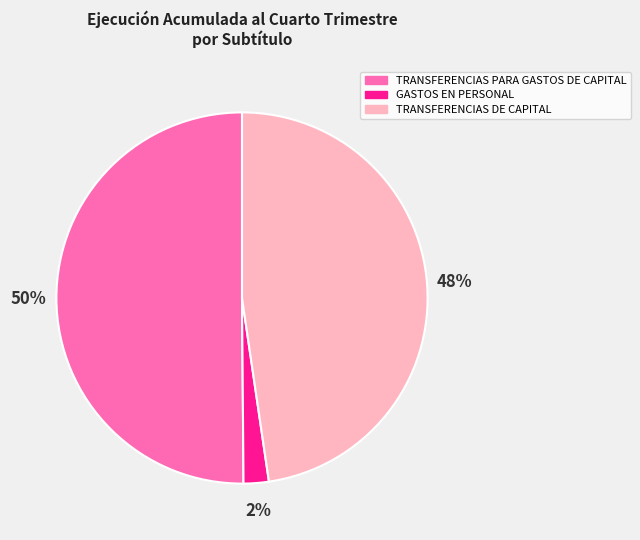

To the nearest percent, what is the average slice percentage?

33%